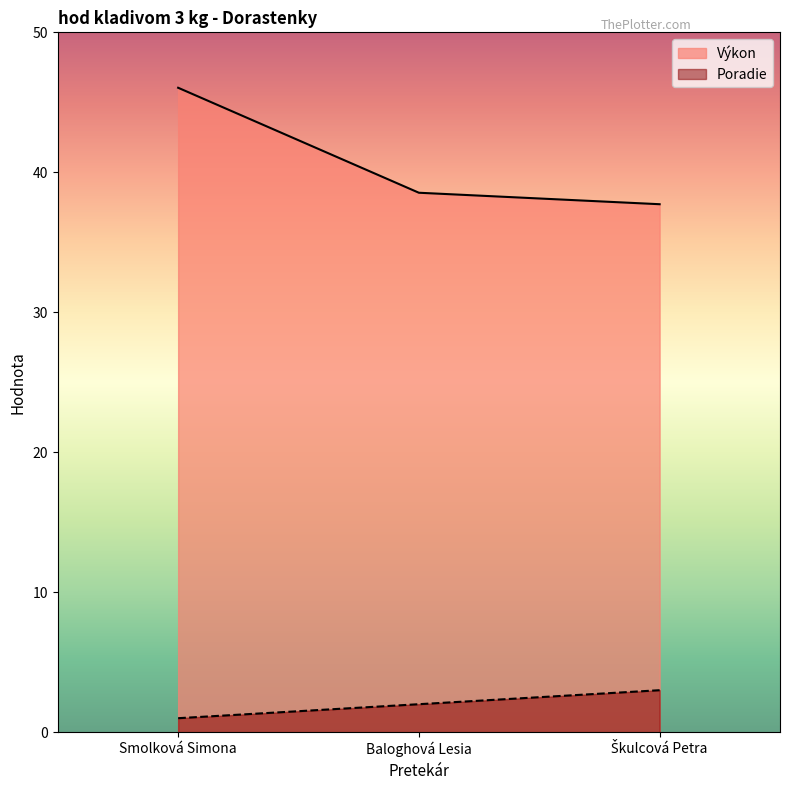

How many lines are shown in the chart?

2